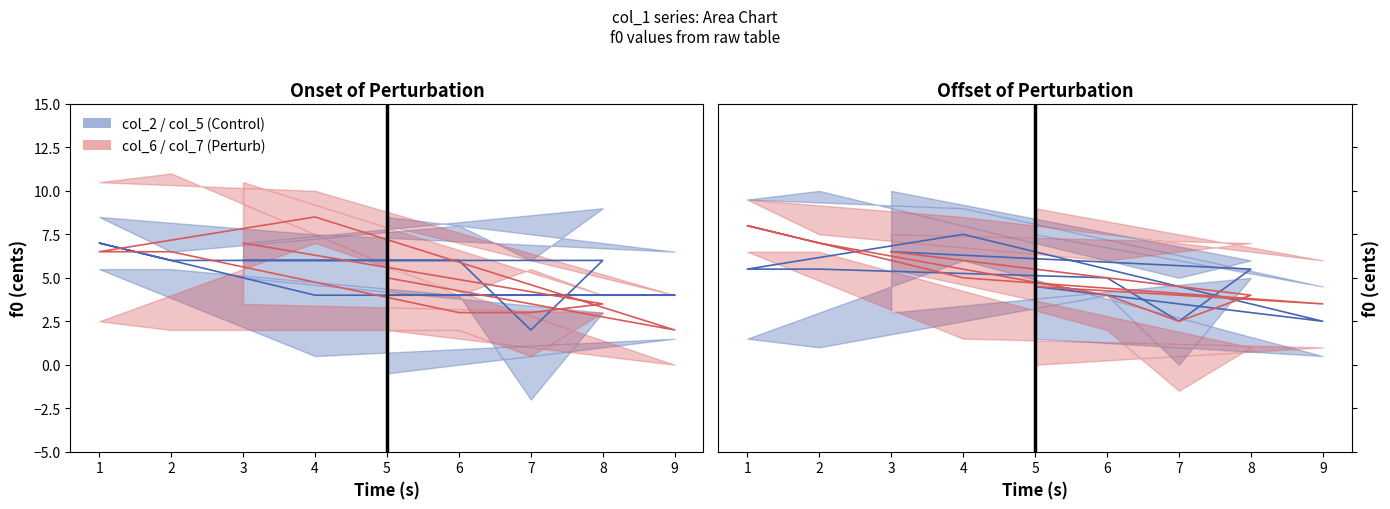

What is the sum of the col_5+col_6 mean values at 6 and 1?

10.5